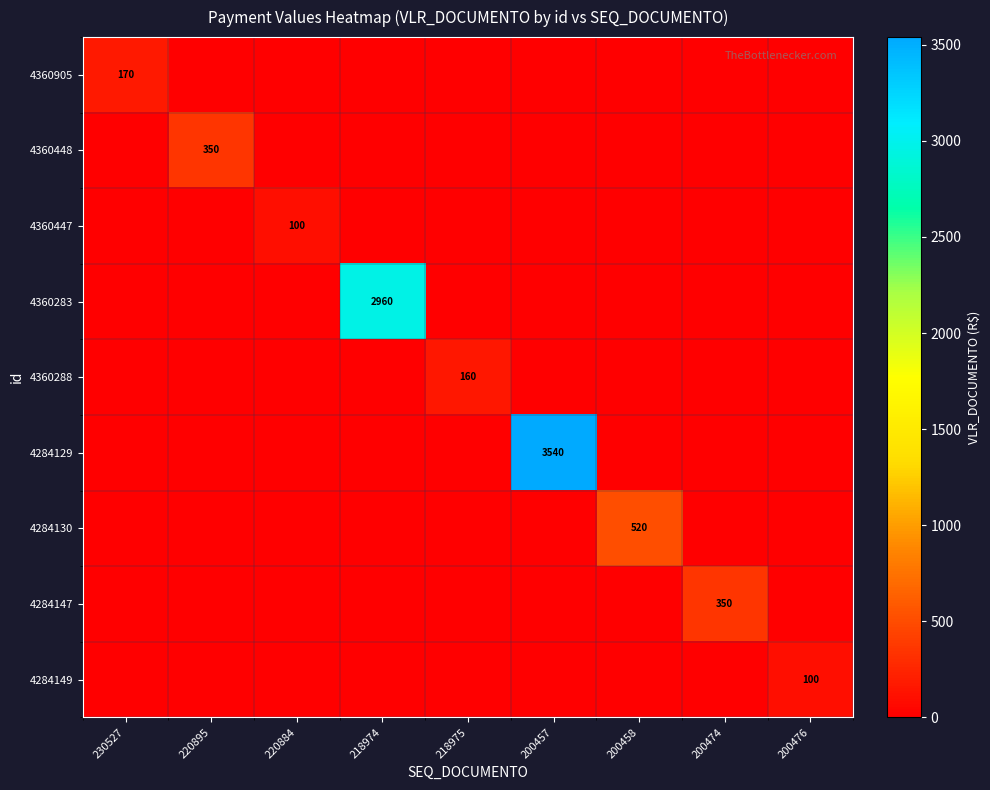

At 200458, list the series in order from largest to smallest.

4284130, 4360905, 4360448, 4360447, 4360283, 4360288, 4284129, 4284147, 4284149